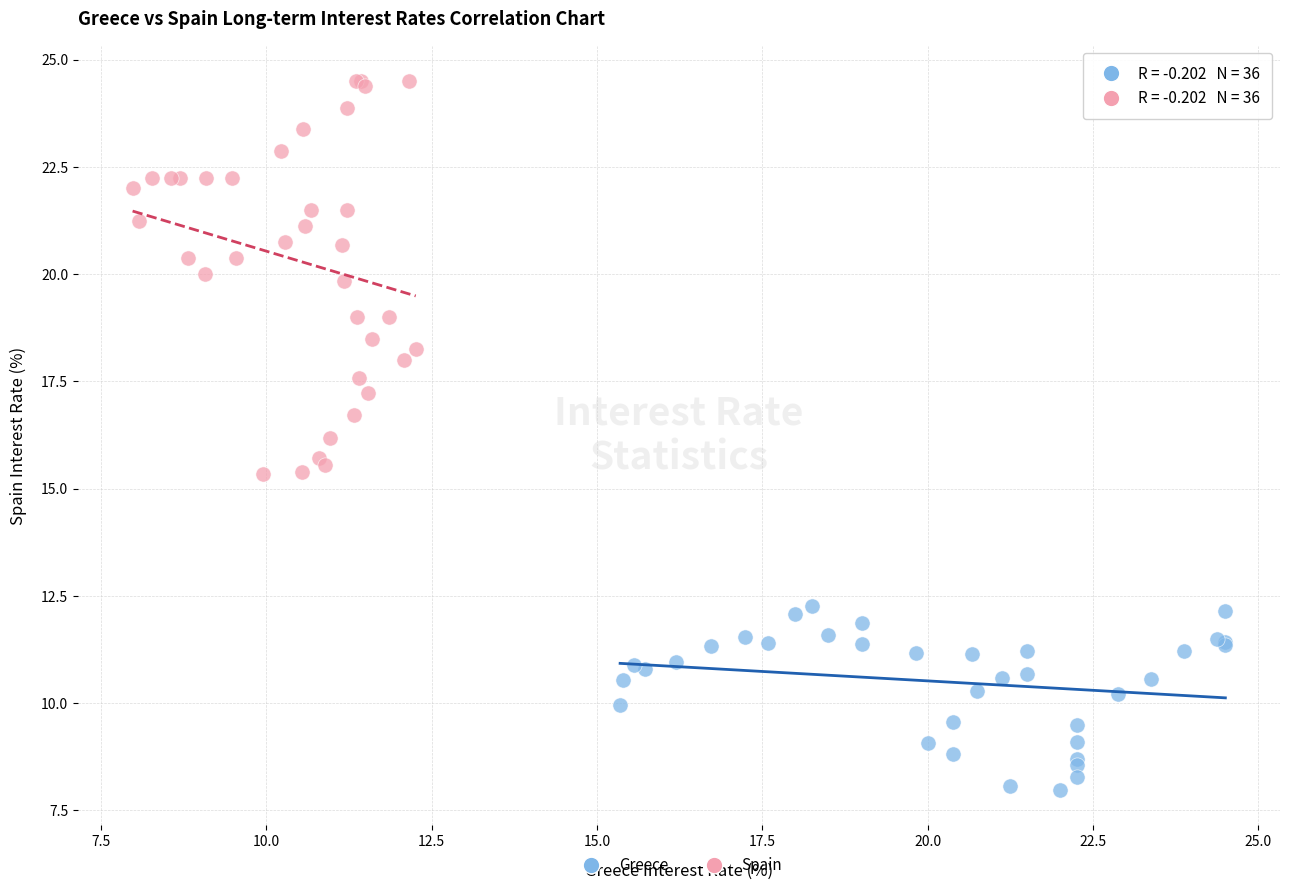

Which series contains the lowest Y value?

Greece